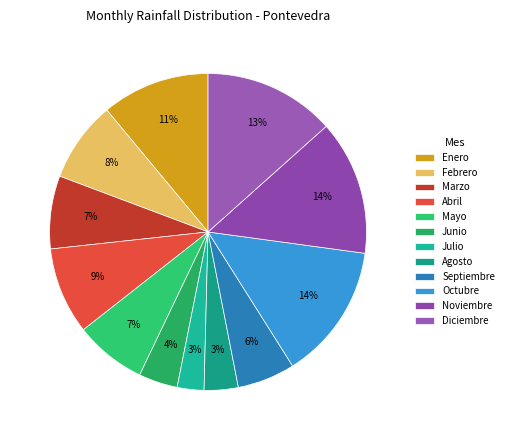

Does Mayo account for over 50% of the chart?

No